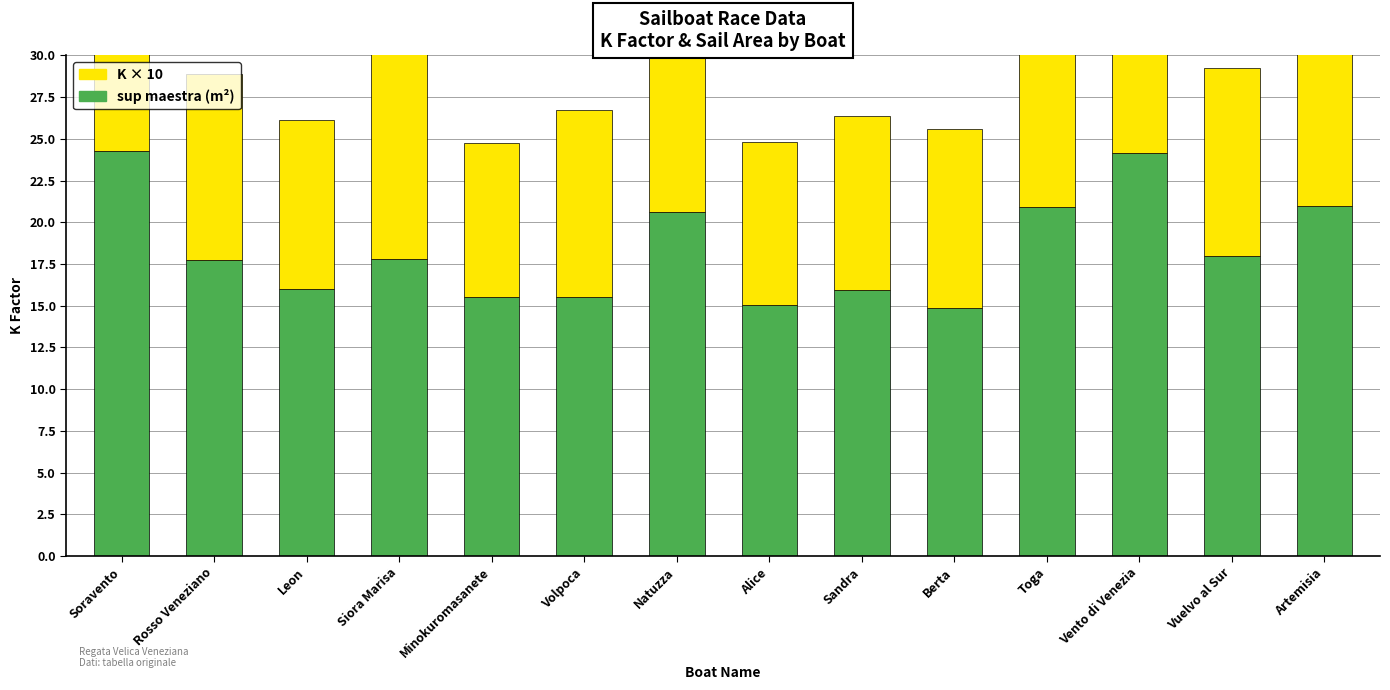

At which label is K × 10 closest to 12?

Siora Marisa